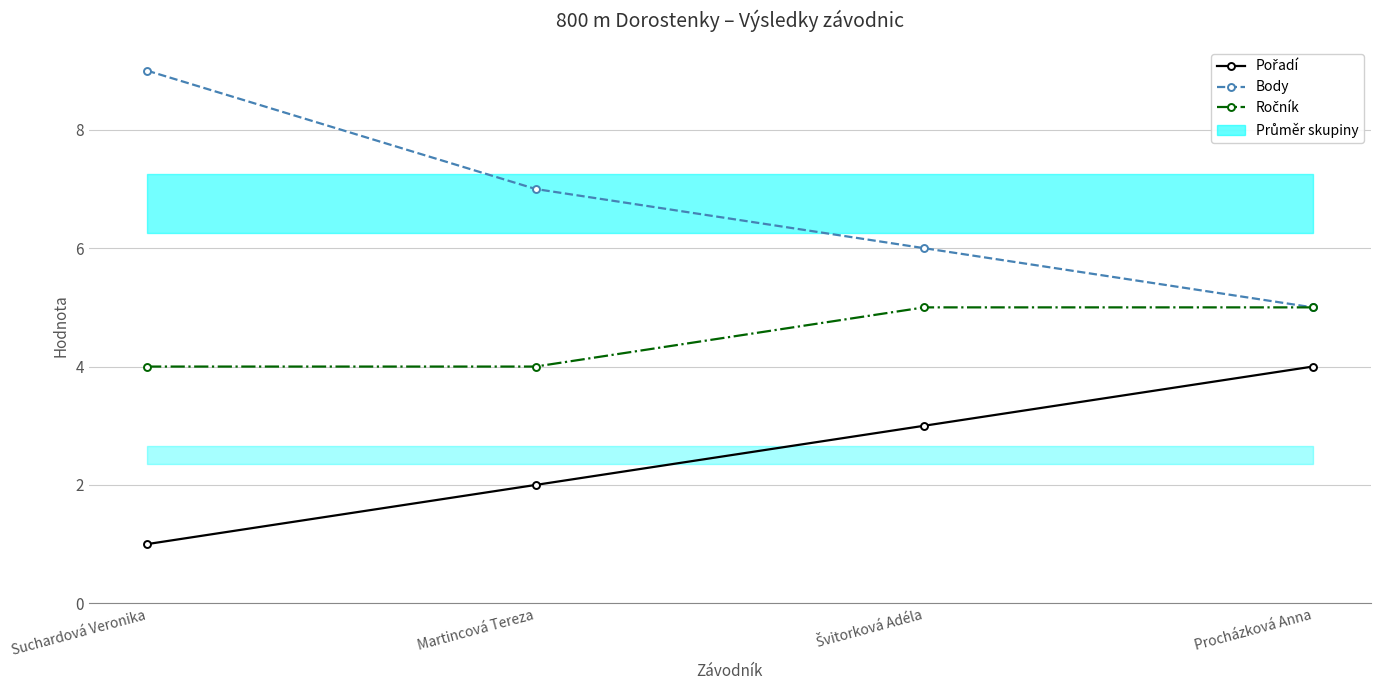

How many distinct data groups are displayed?

3